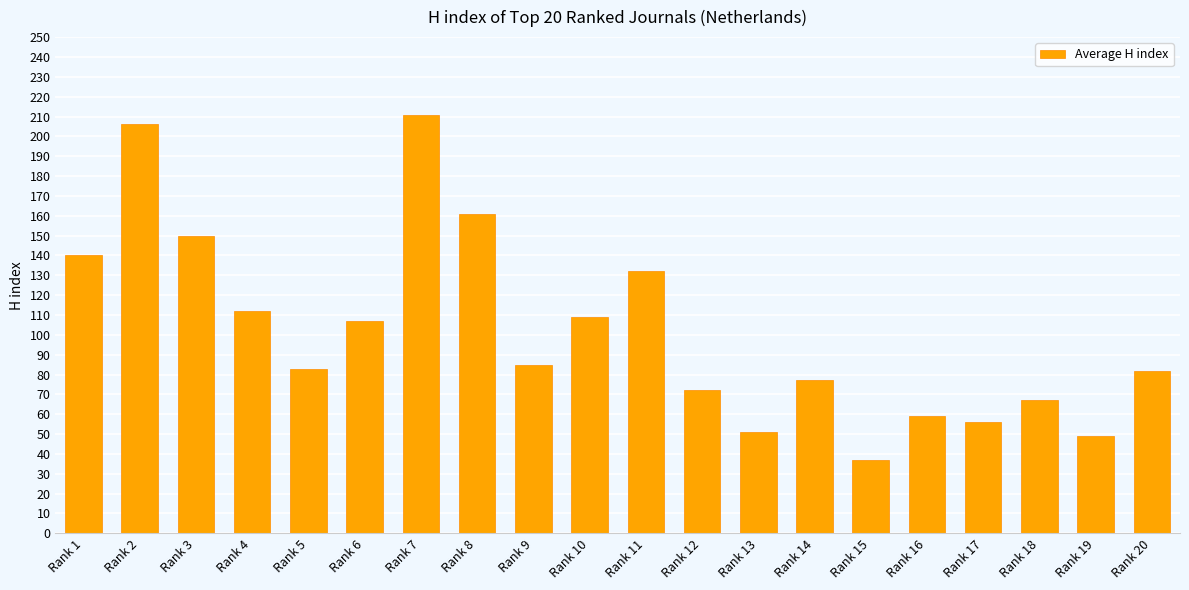

What is the ratio of the value at Rank 13 to the value at Rank 8?

0.3